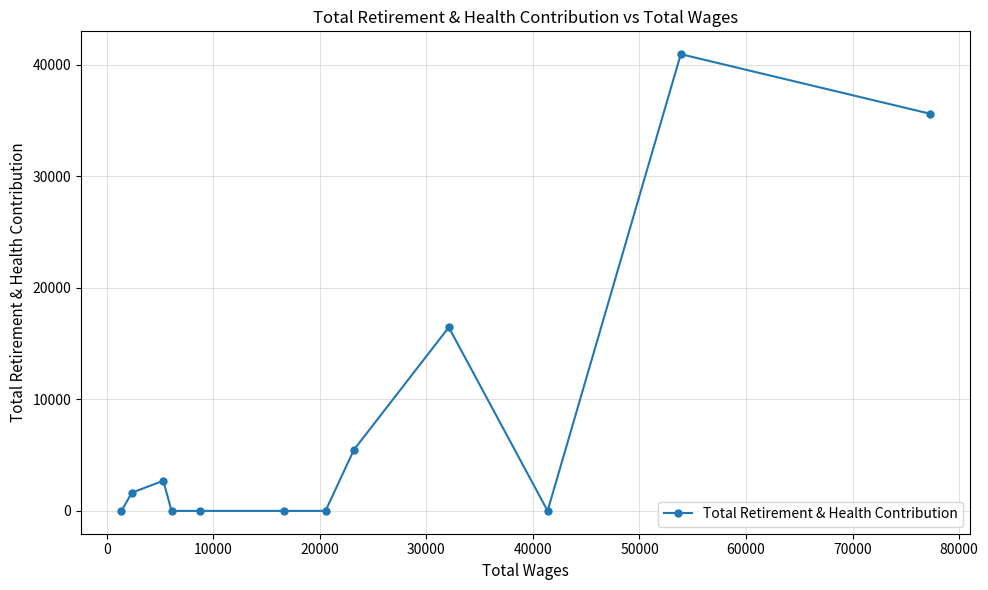

Reading right to left, extract all data points from this chart.

35606.6	40939.3	0.0	16453.8	5477.3	0.0	0.0	0.0	0.0	2697.5	1637.3	0.0